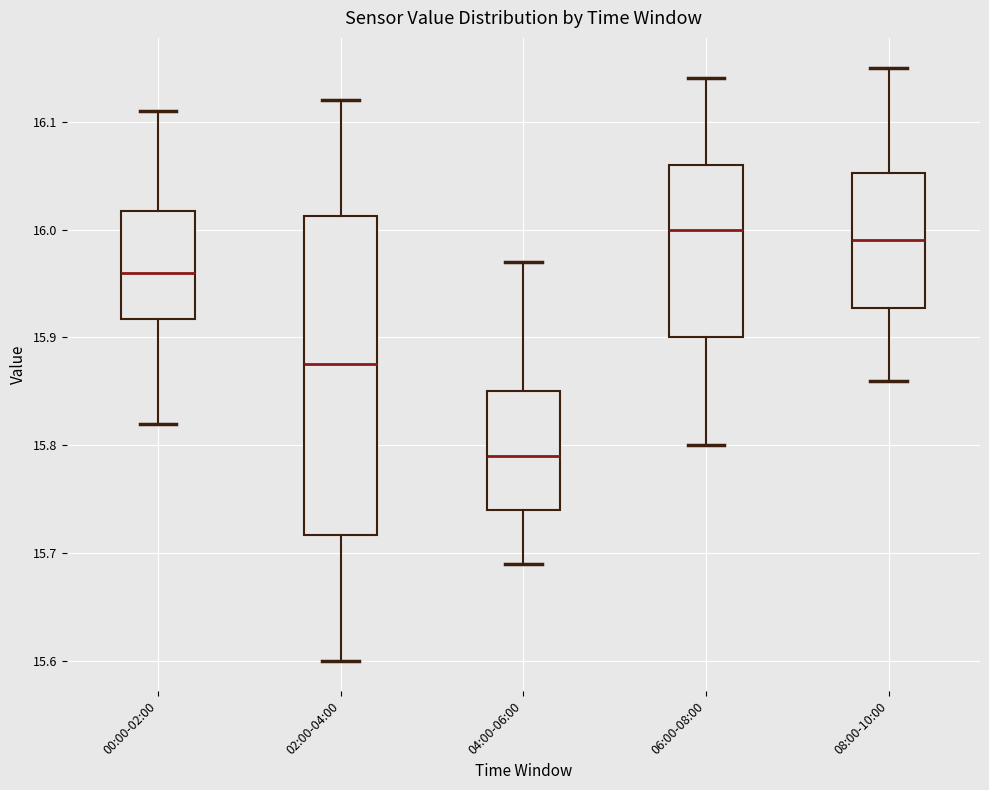

Reading left to right, transcribe this box plot: for each box, give where its median line is, the range the box spans, and where its two whiskers end, as read against the y-axis. The values are not printed on the chart, so give them approximately, as read against the axis.

00:00-02:00: median 15.96, box 15.92 to 16.02, whiskers 15.82 to 16.11
02:00-04:00: median 15.88, box 15.72 to 16.01, whiskers 15.60 to 16.12
04:00-06:00: median 15.79, box 15.74 to 15.85, whiskers 15.69 to 15.97
06:00-08:00: median 16.00, box 15.90 to 16.06, whiskers 15.80 to 16.14
08:00-10:00: median 15.99, box 15.93 to 16.05, whiskers 15.86 to 16.15